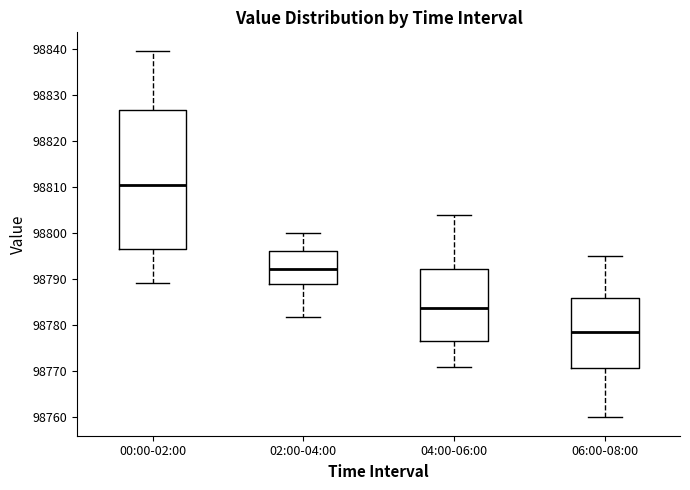

Reading left to right, read every box against the y-axis: the position of its median line, the range the box covers, and the ends of its whiskers. The values are not printed on the chart, so give them approximately, as read against the axis.

00:00-02:00: median 98811, box 98797 to 98827, whiskers 98789 to 98840
02:00-04:00: median 98792, box 98789 to 98796, whiskers 98782 to 98800
04:00-06:00: median 98784, box 98777 to 98792, whiskers 98771 to 98804
06:00-08:00: median 98779, box 98771 to 98786, whiskers 98760 to 98795